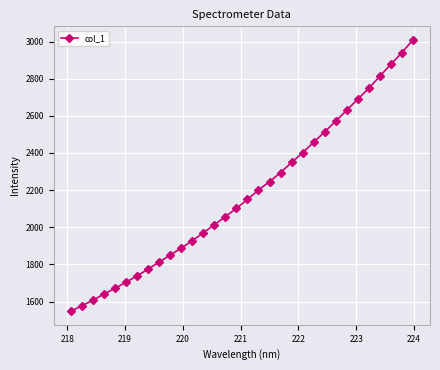

What is the minimum value shown in the chart?

1547.8